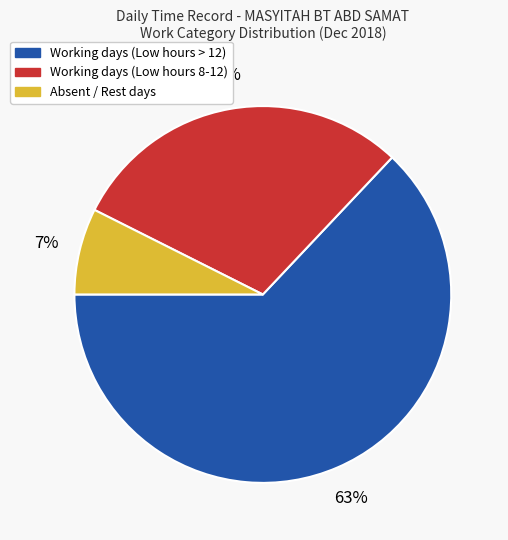

To the nearest percent, what is the average slice percentage?

33%